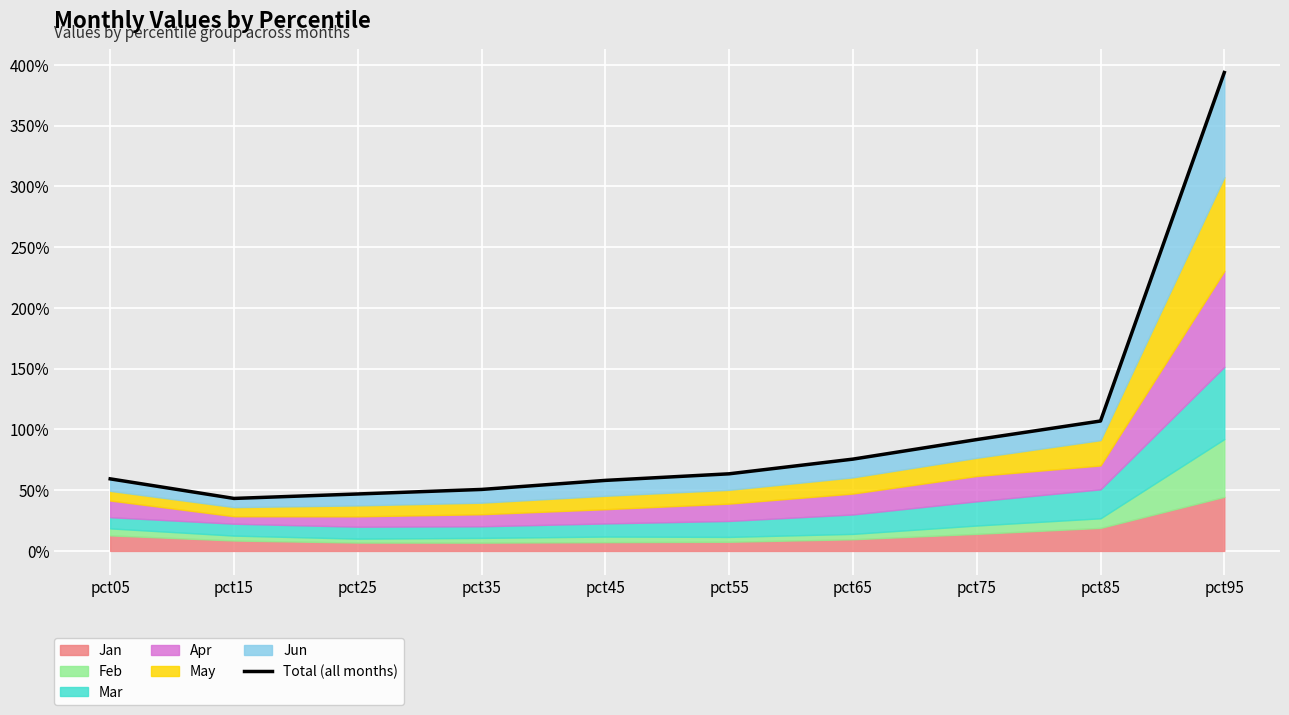

True or false: the data has more than 0 interior local peaks.

False